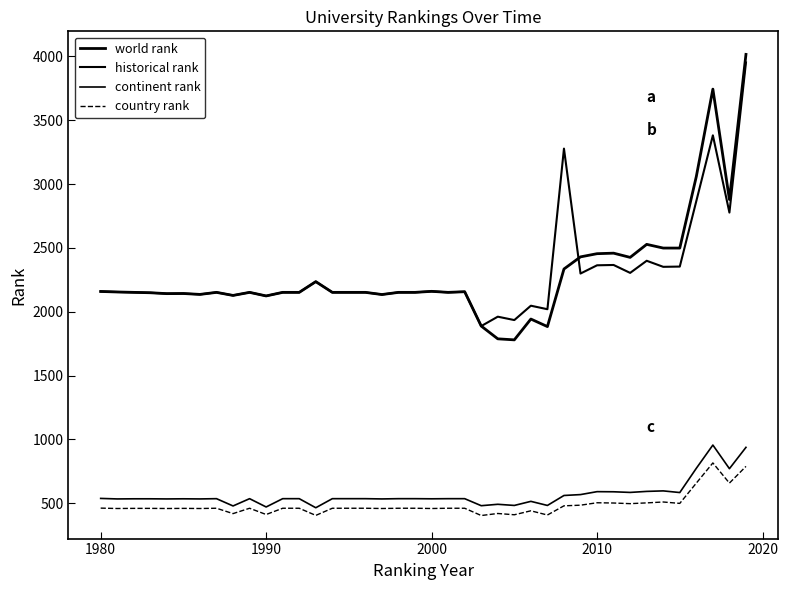

How many lines are shown in the chart?

4